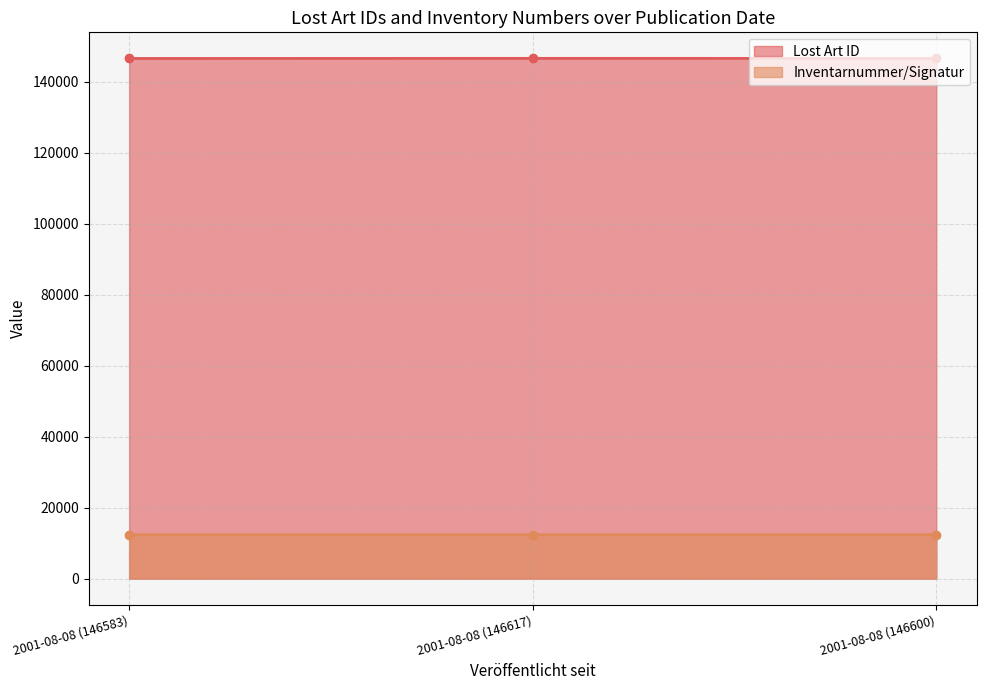

True or false: Inventarnummer/Signatur has a value of 12381 at 2001-08-08 (146583).

True